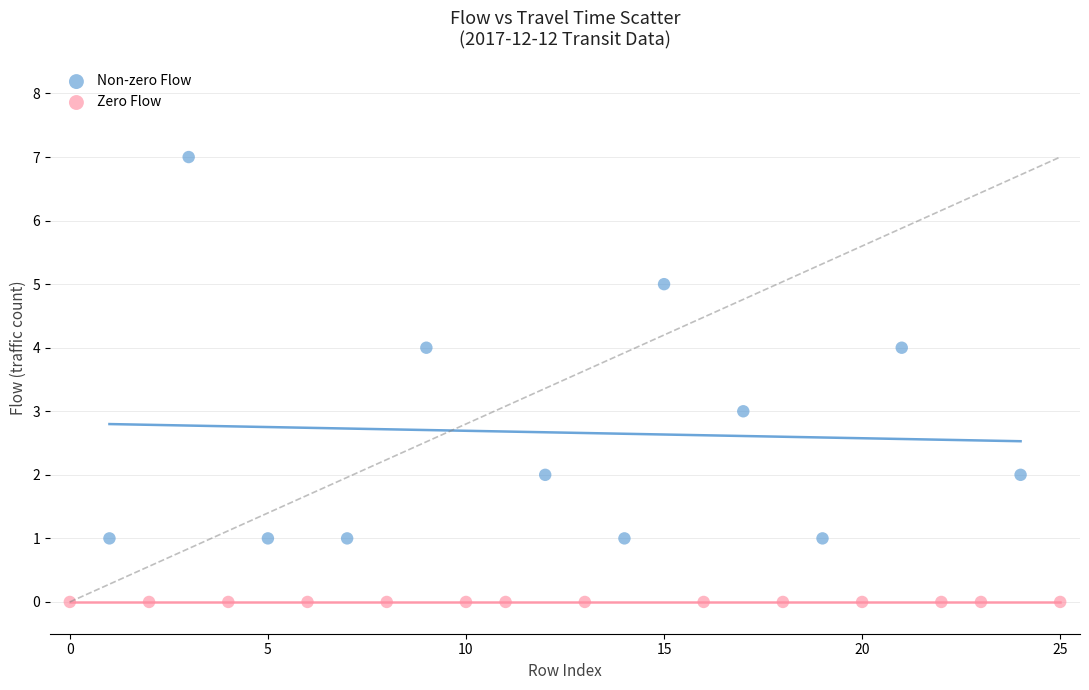

Which series reaches the minimum Y coordinate?

Zero Flow